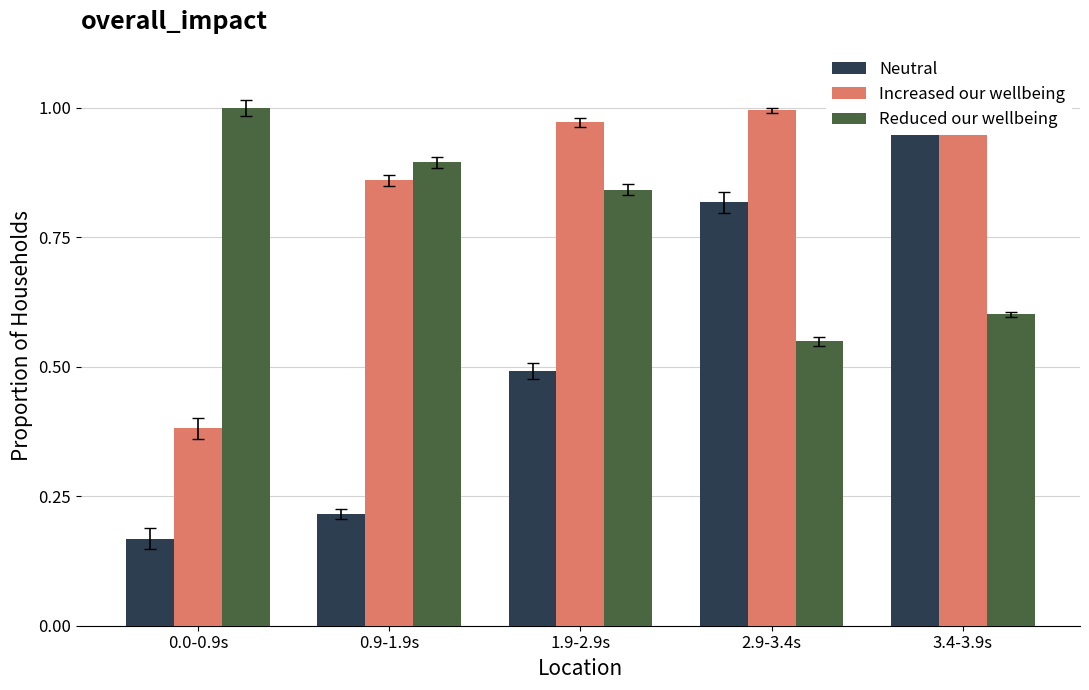

Which series changed the most between 0.9-1.9s and 3.4-3.9s?

Neutral